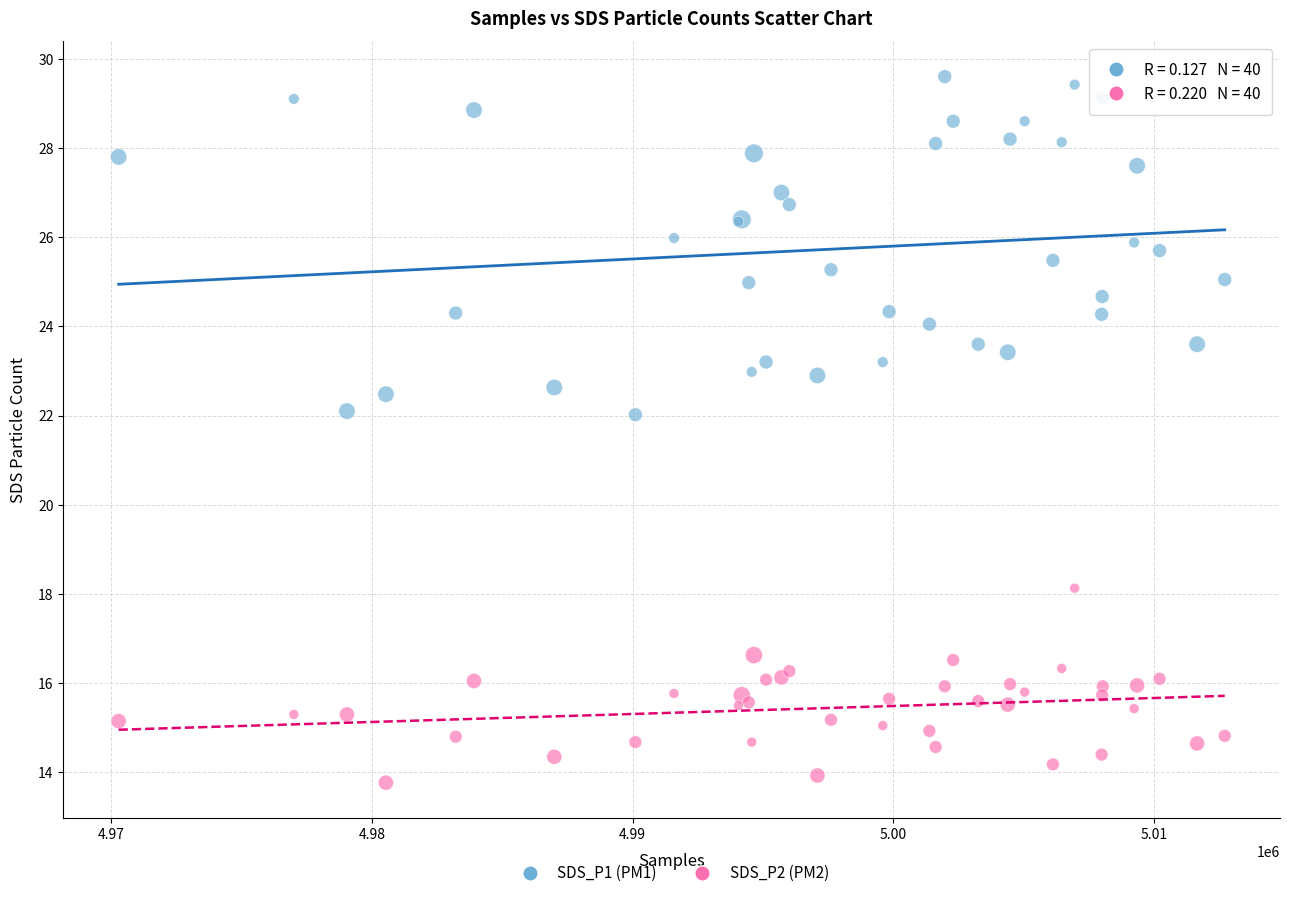

Which series reaches the minimum Y coordinate?

SDS_P2 (PM2)